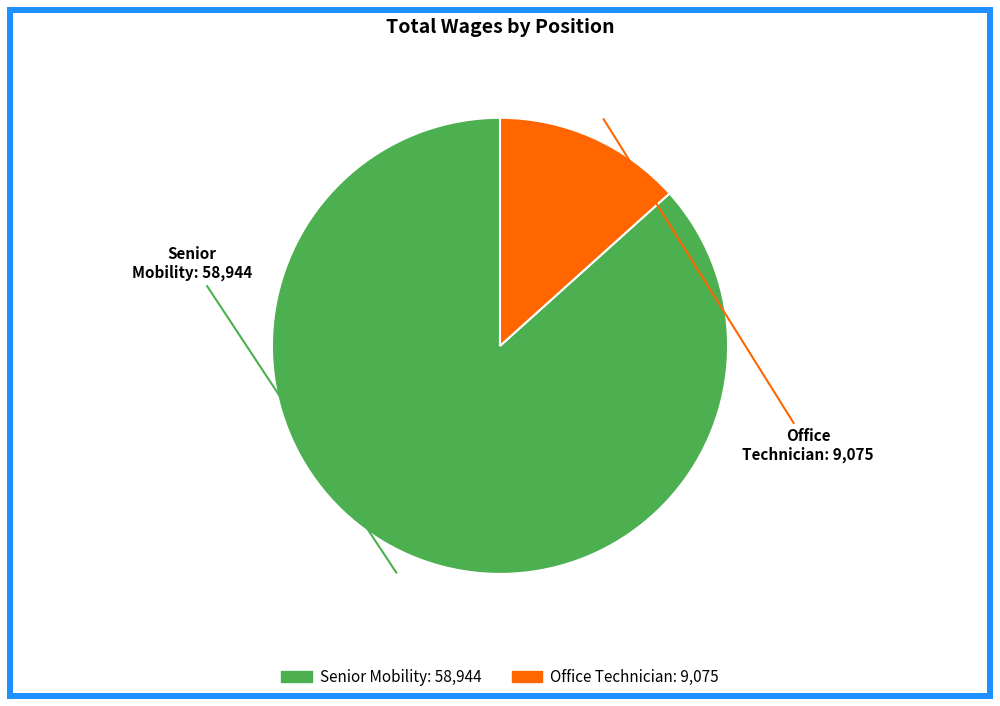

Does any single category account for the majority?

Yes